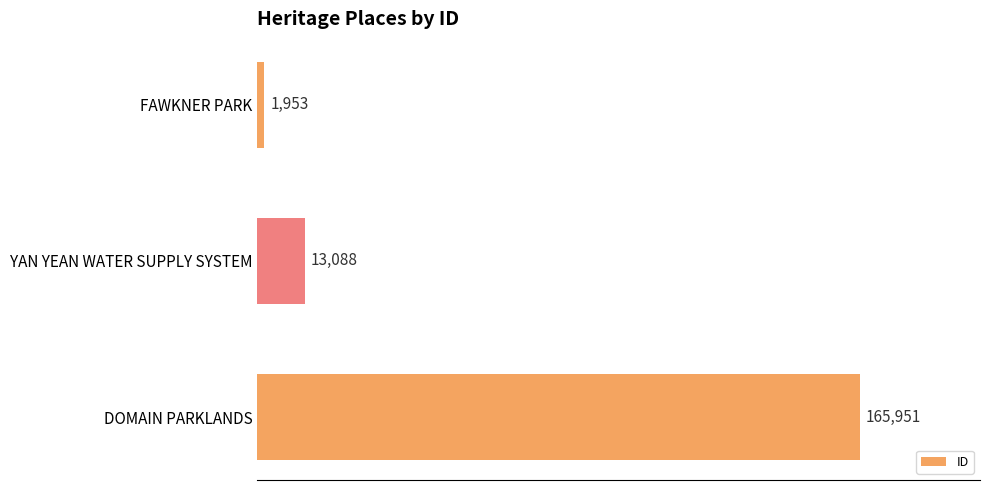

List the labels in order of value, largest first.

DOMAIN PARKLANDS, YAN YEAN WATER SUPPLY SYSTEM, FAWKNER PARK